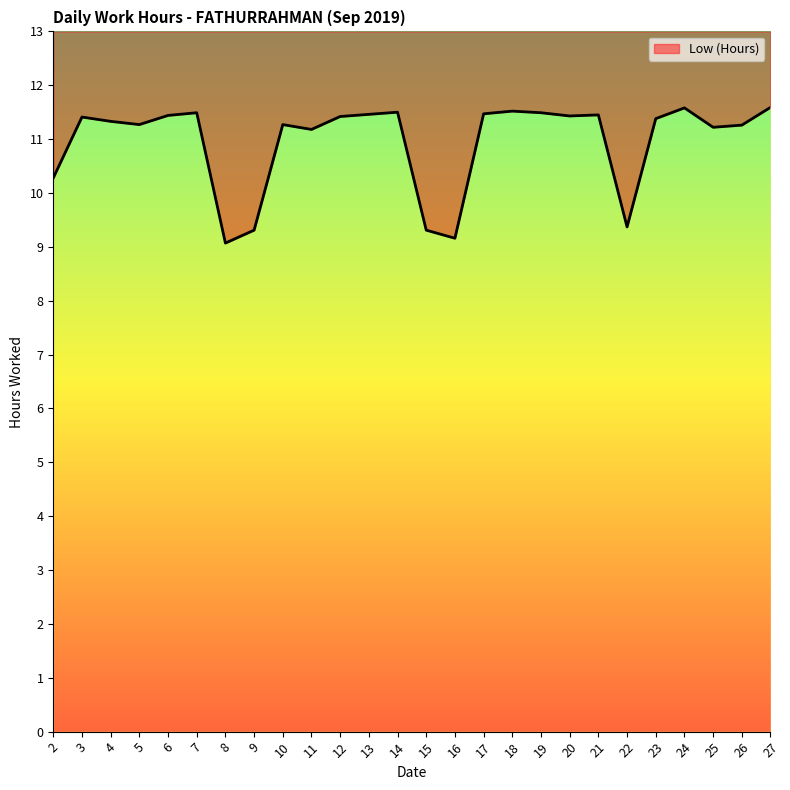

Reading left to right, what are all the values shown in this chart?

2=10.3	3=11.4	4=11.3	5=11.3	6=11.4	7=11.5	8=9.1	9=9.3	10=11.3	11=11.2	12=11.4	13=11.5	14=11.5	15=9.3	16=9.2	17=11.5	18=11.5	19=11.5	20=11.4	21=11.4	22=9.4	23=11.4	24=11.6	25=11.2	26=11.3	27=11.6